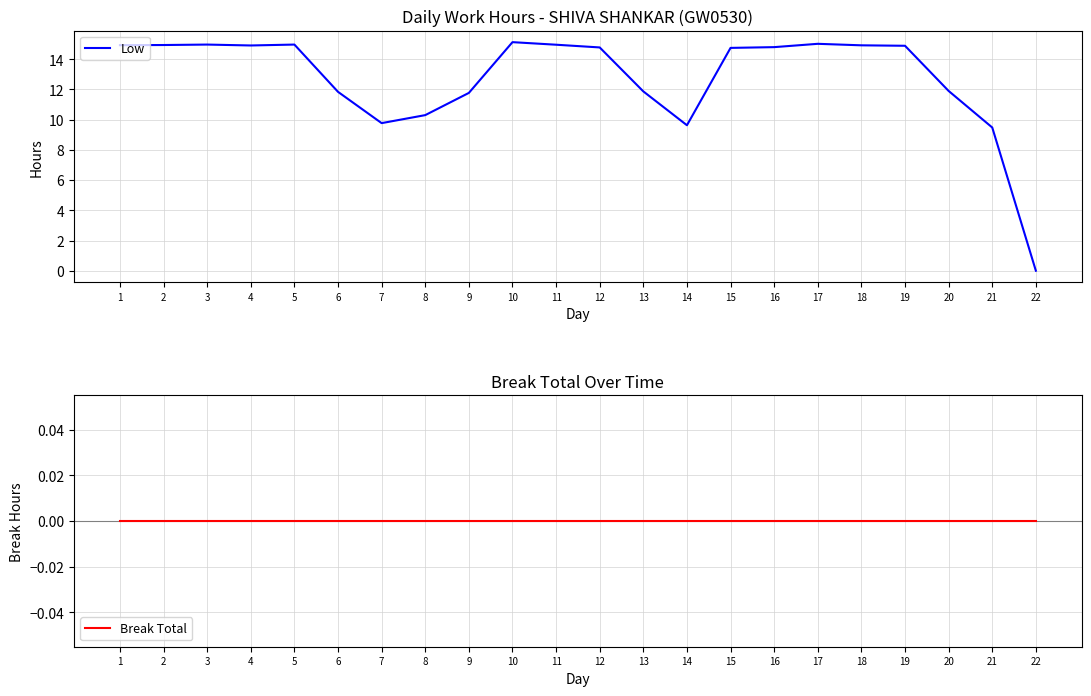

Is it true that Low equals 5.2 at 10?

False